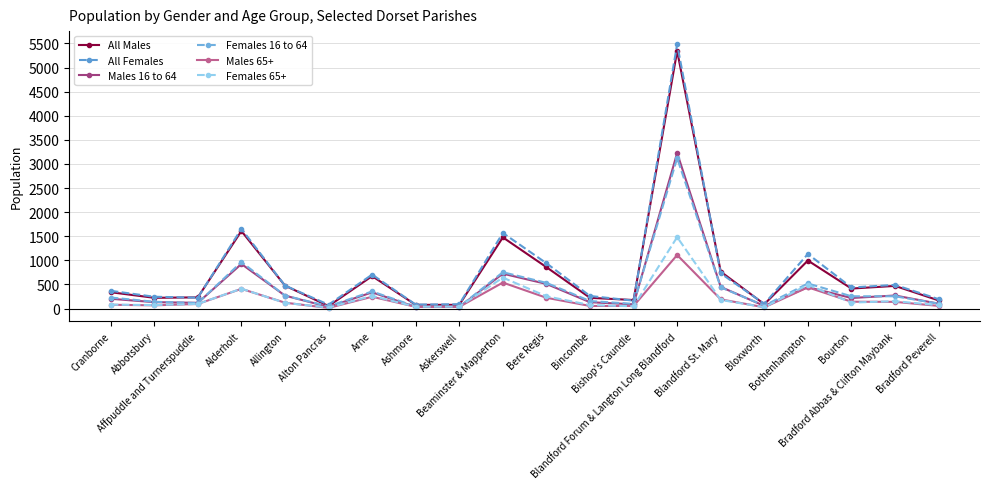

Which series has the widest spread of values?

All Females